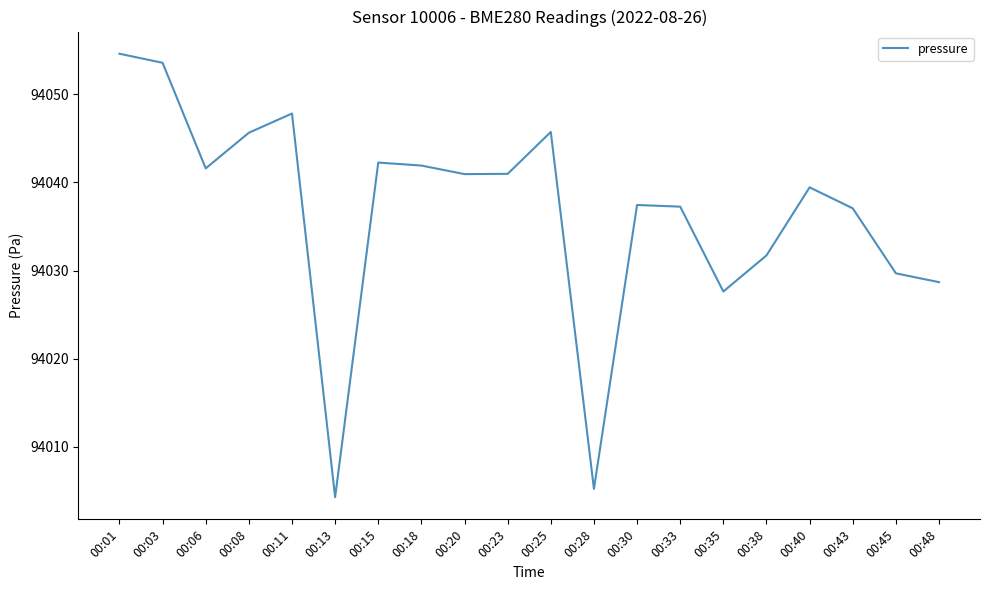

How many values are below 94040?

10